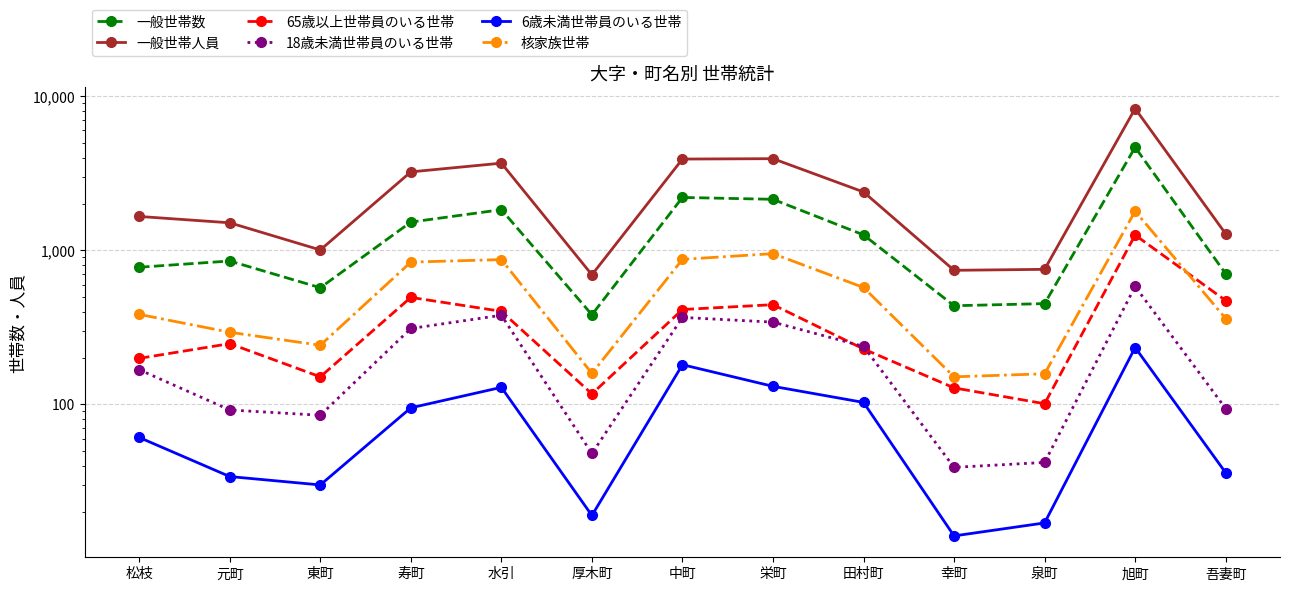

How many interior local peaks does the 65歳以上世帯員のいる世帯 series have?

4